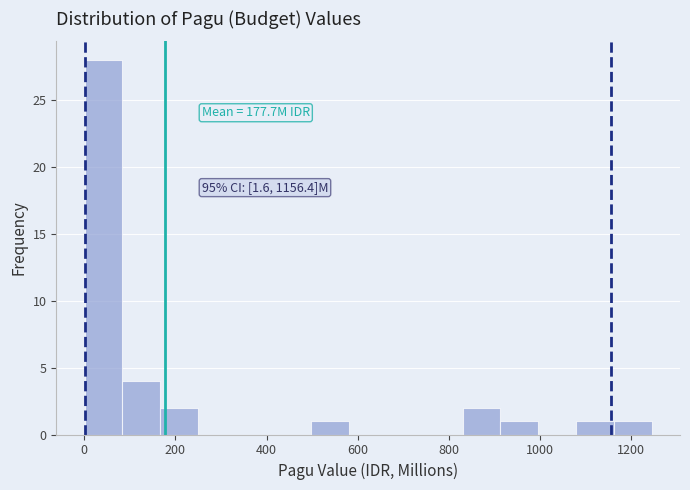

Over which range of the x-axis is the bar tallest?

0 to 80